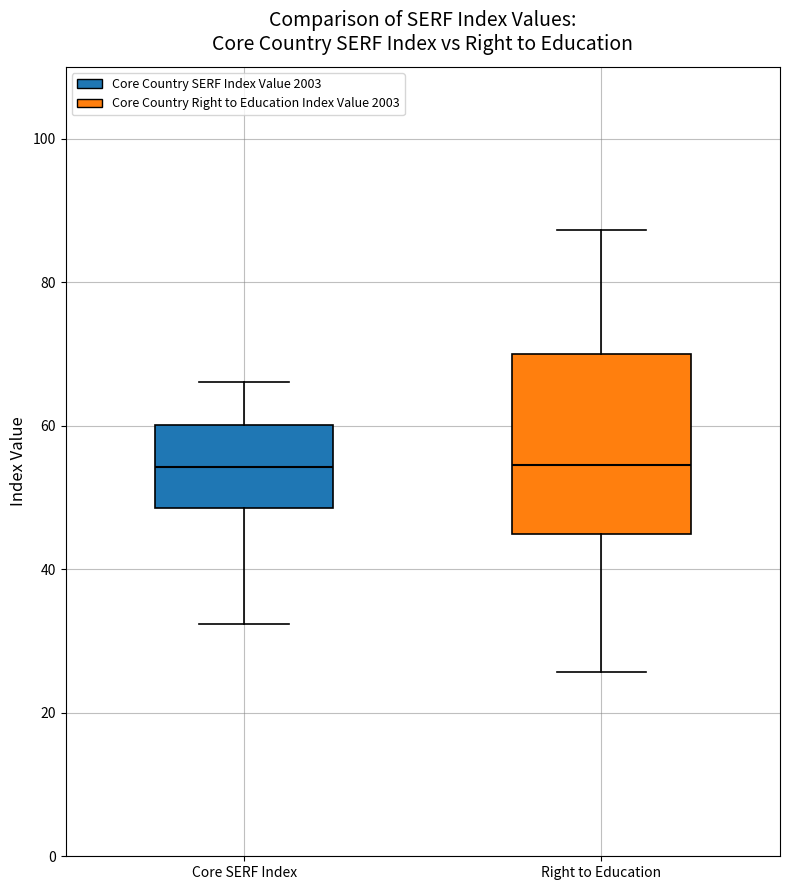

Where does the median line of the box for Right to Education sit on the y-axis? The values are not printed on the chart, so give them approximately, as read against the axis.

54